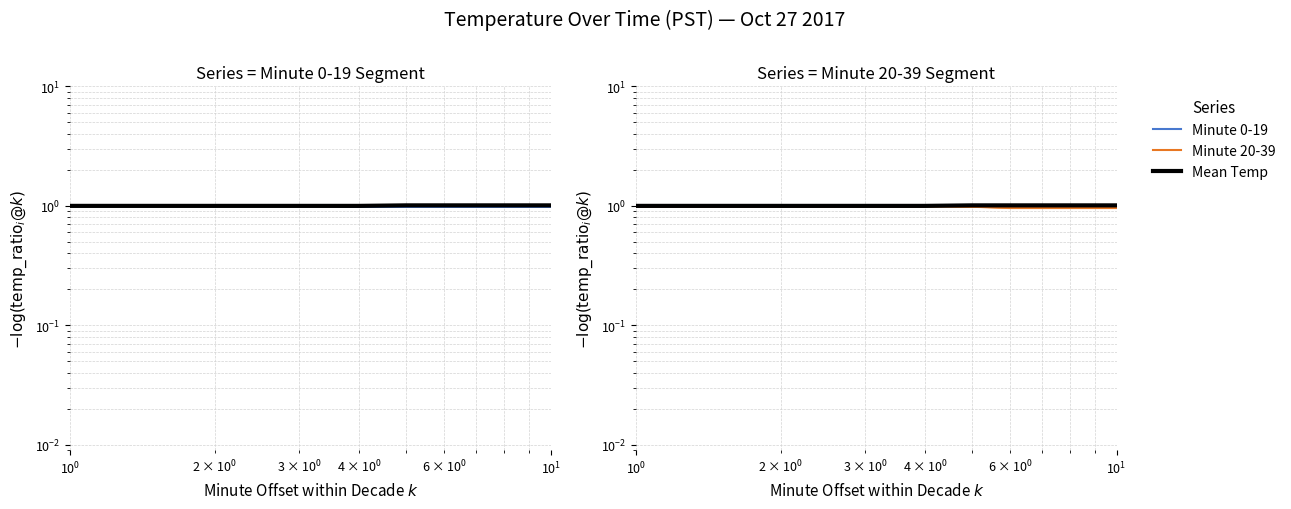

True or false: Benchmark (Mean Temp) and Llama 3 8B Instruct cross at least once.

False